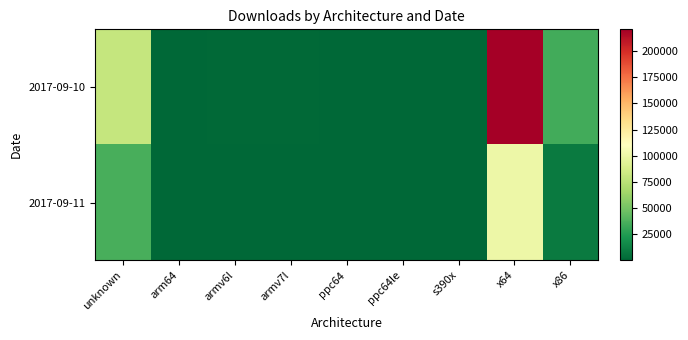

Reading left to right, list all the values displayed in this chart.

2017-09-10: unknown=80129	arm64=657	armv6l=974	armv7l=1127	ppc64=642	ppc64le=512	s390x=375	x64=220733	x86=34566
2017-09-11: unknown=35956	arm64=162	armv6l=135	armv7l=235	ppc64=141	ppc64le=108	s390x=97	x64=100634	x86=8726